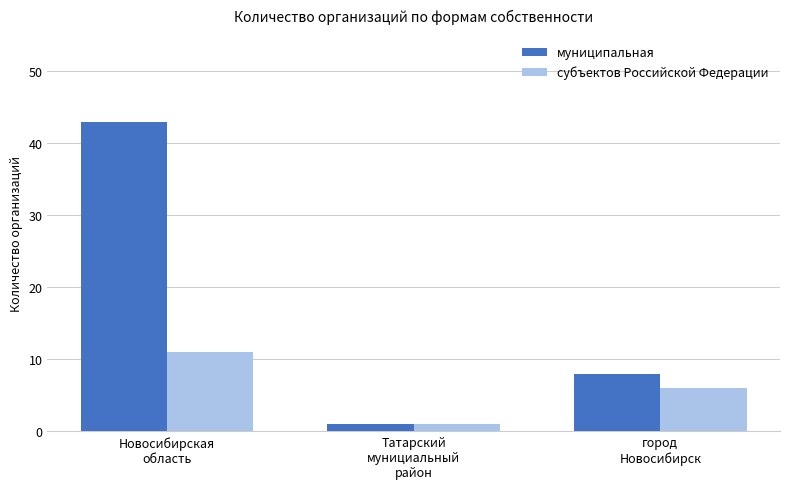

What are all the series names shown in the legend?

муниципальная, субъектов Российской Федерации